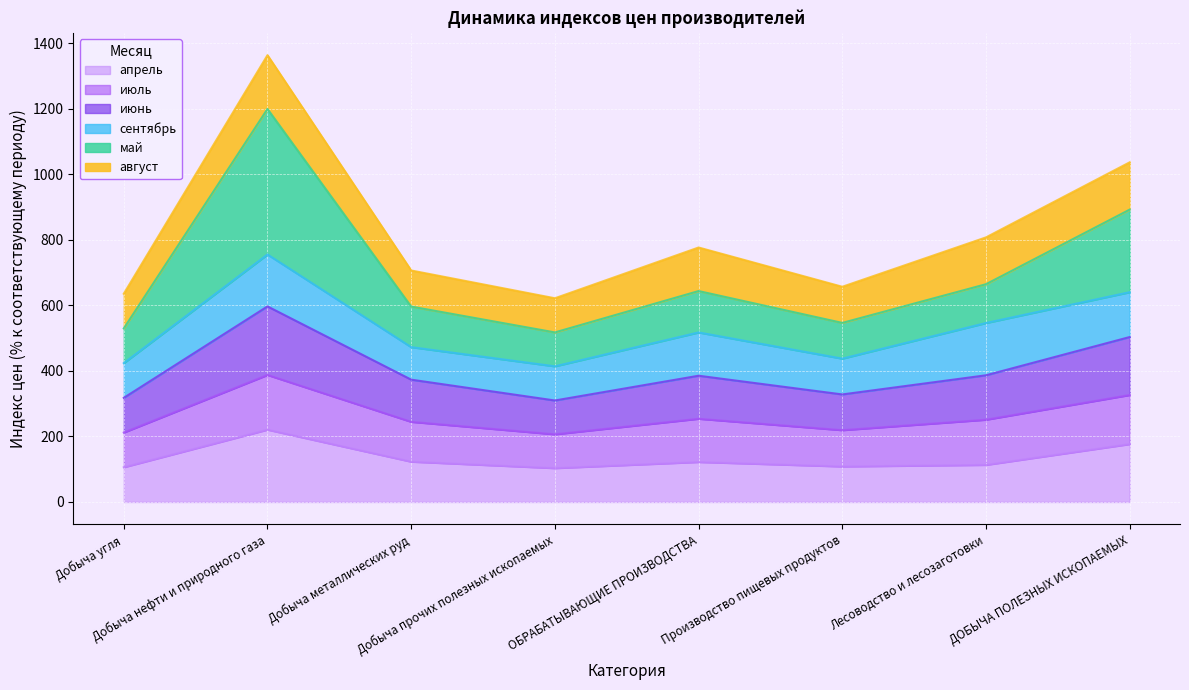

In июнь, how many points are lower than both neighbors (excluding endpoints)?

2